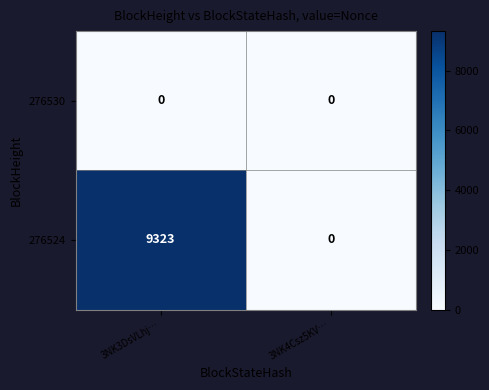

Where is 276524 nearest to the value 4661?

3NK4Csz5KV…